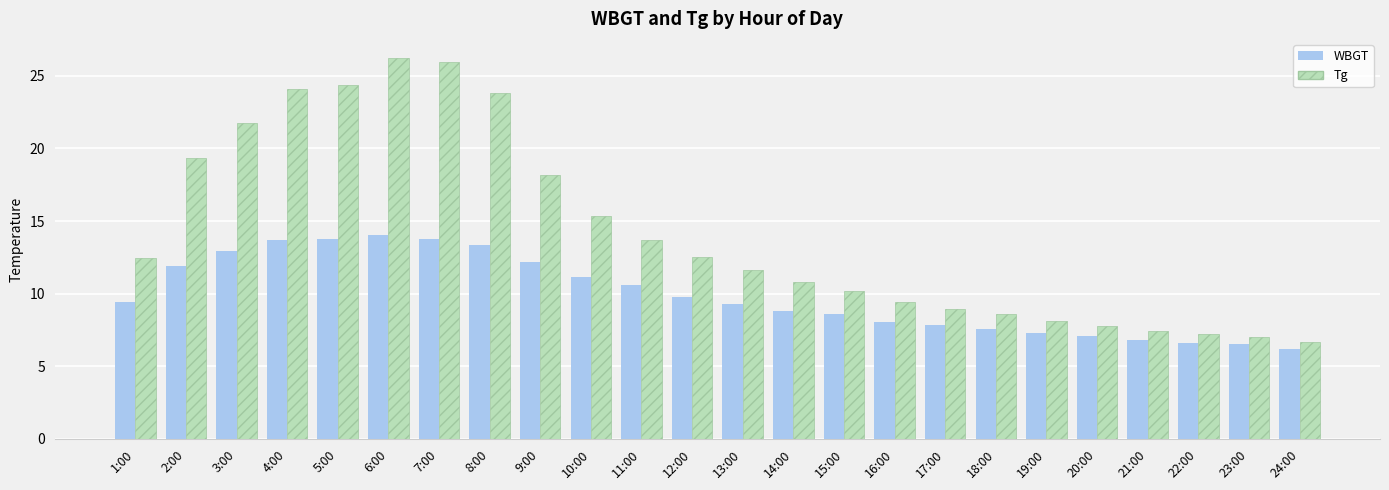

Between 5:00 and 22:00, which series saw the biggest shift?

Tg